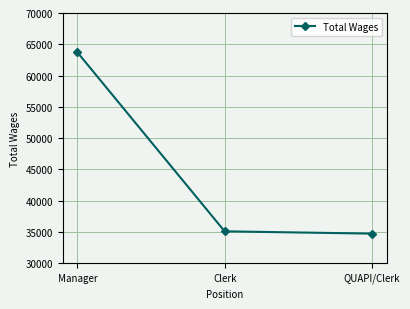

What is the value of the 2nd point from the left?

35098